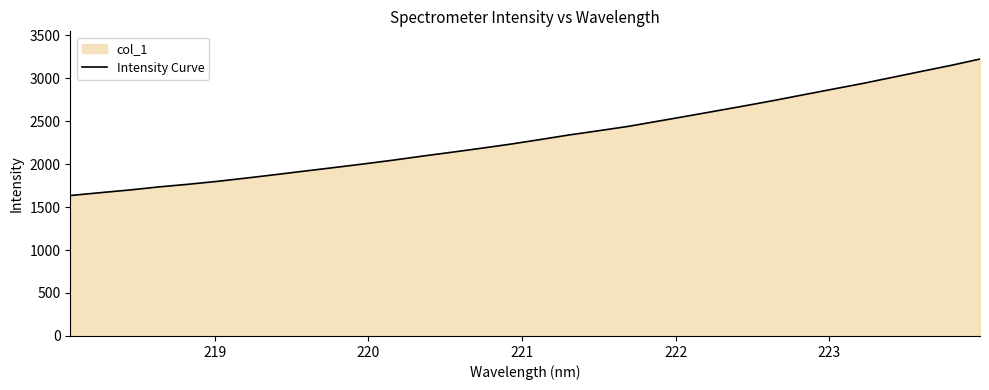

What is the maximum value shown in the chart?

3221.7